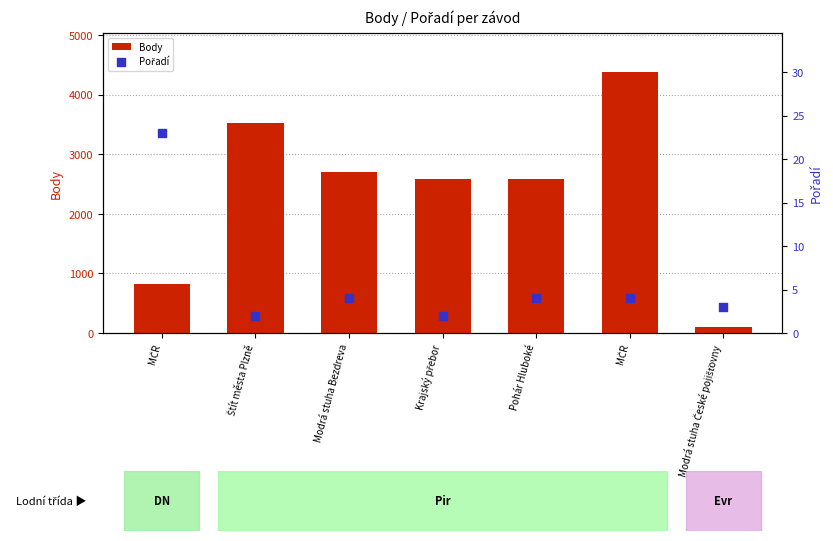

Which series reaches the maximum Y coordinate?

Body